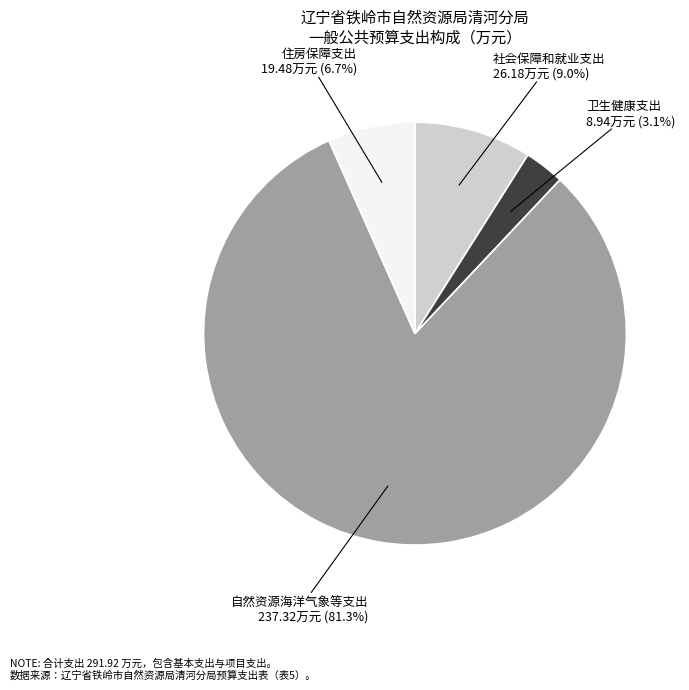

How many slices are in this pie chart?

4